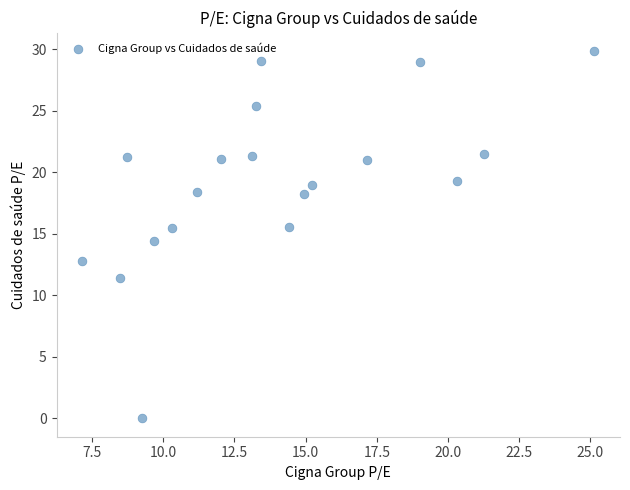

What is the range of X values (max minus min)?

18.0